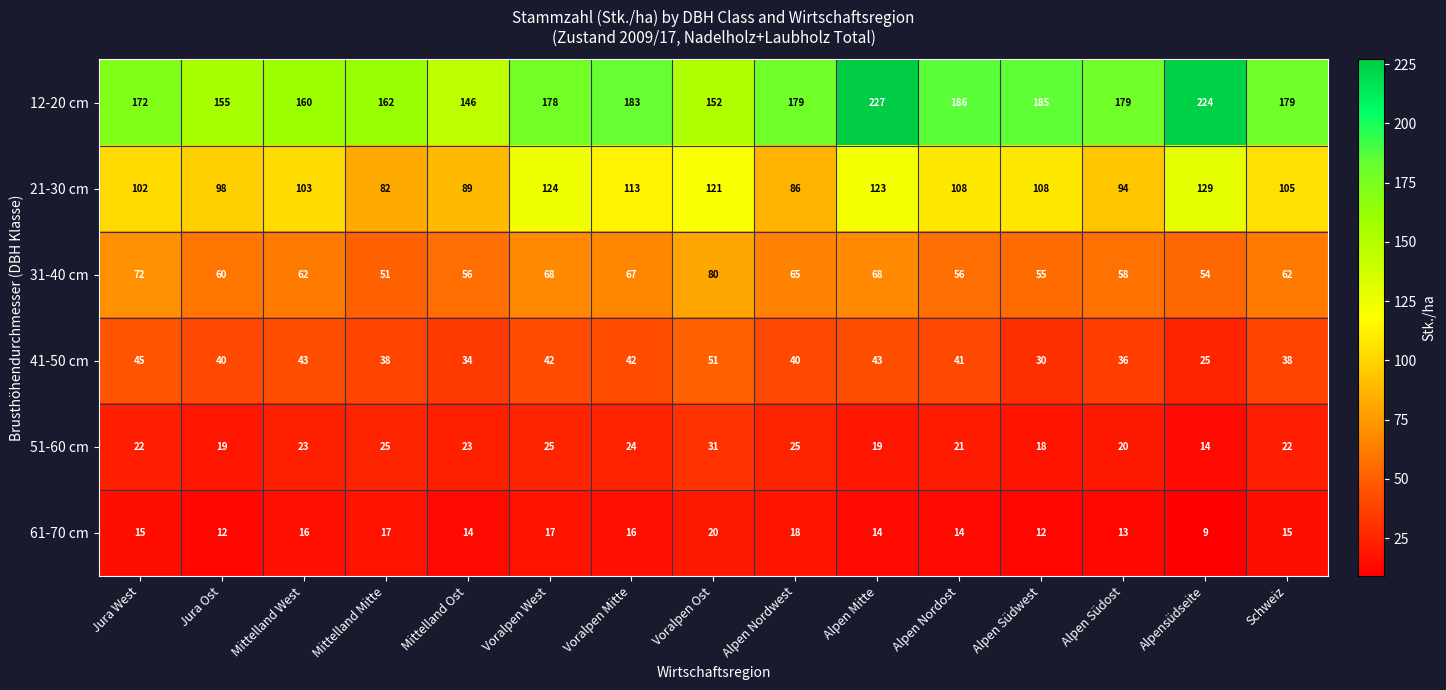

Rank the series by their maximum value, from highest to lowest.

12-20 cm, 21-30 cm, 31-40 cm, 41-50 cm, 51-60 cm, 61-70 cm